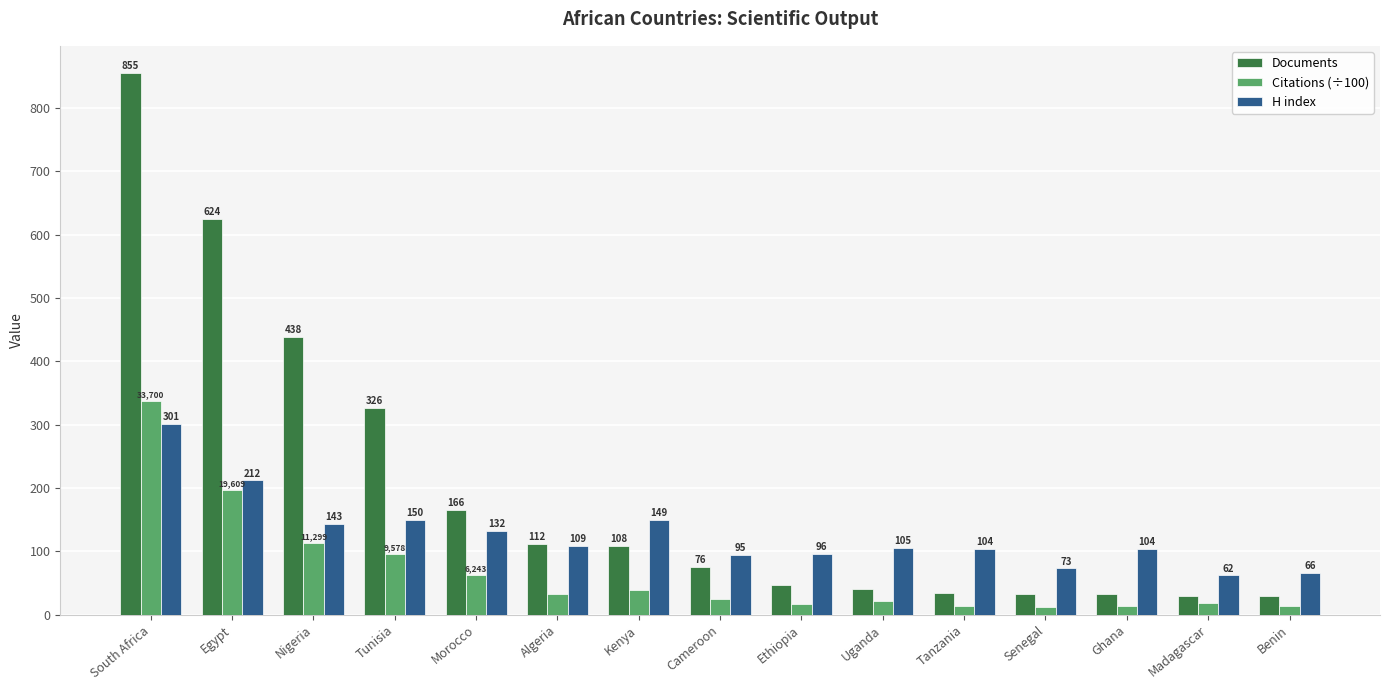

Which series has the largest range (max minus min)?

Documents